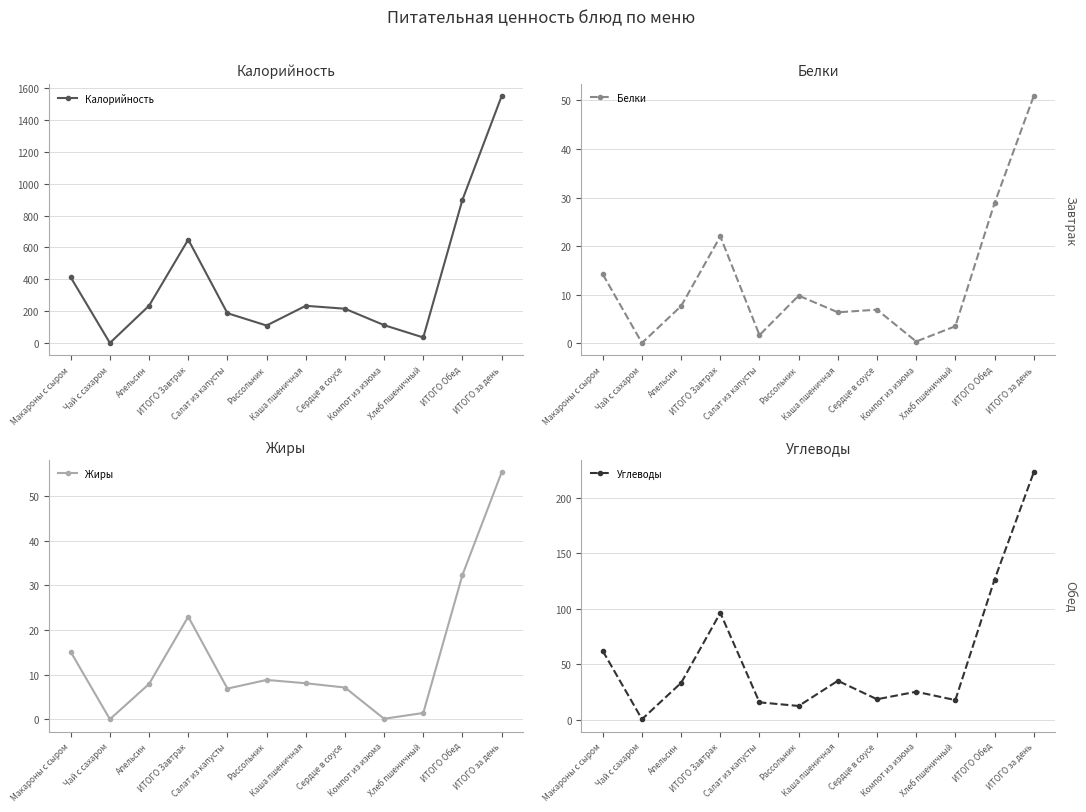

What is the sum of all Углеводы values?

668.1